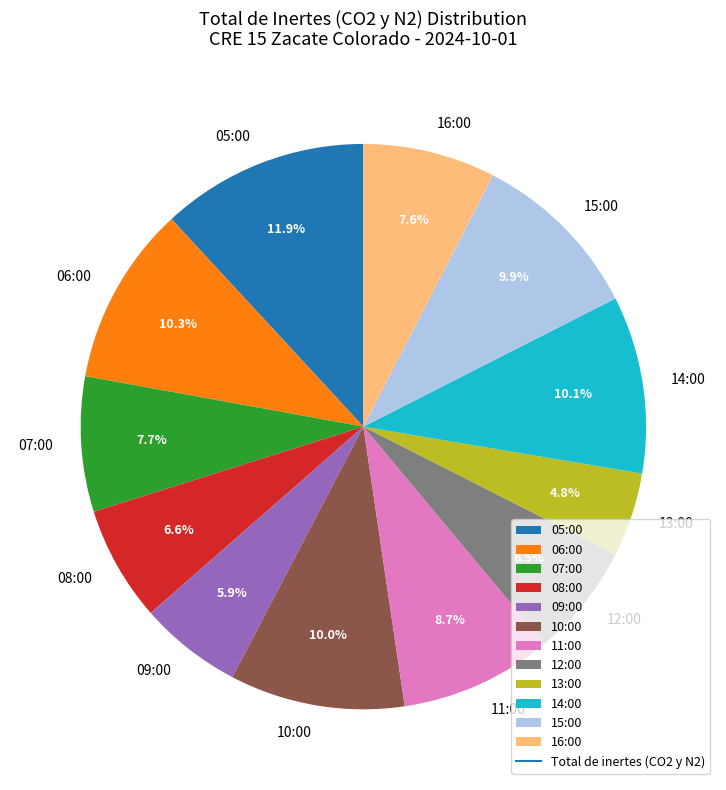

Between 15:00 and 12:00, which is larger?

15:00